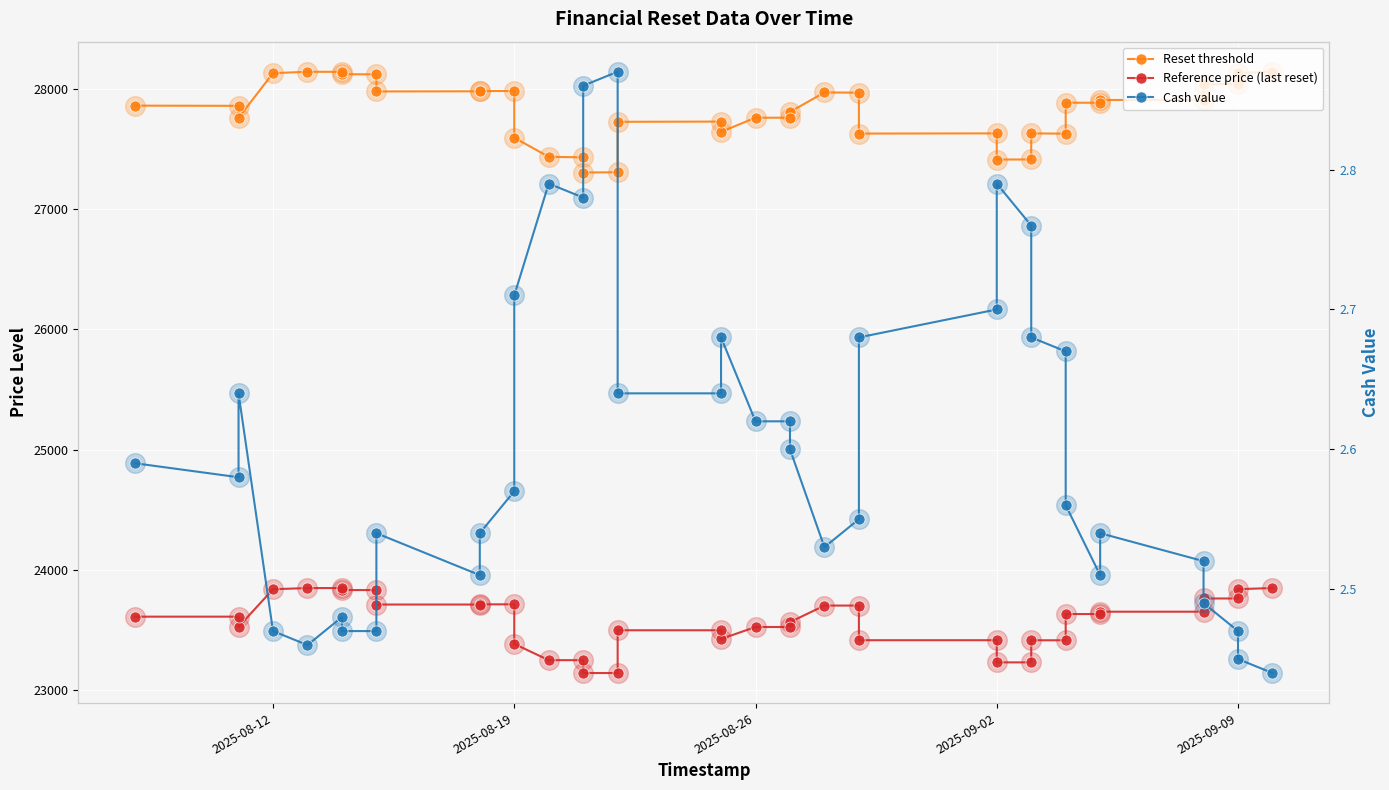

Which series has the largest total across all categories?

Reset threshold